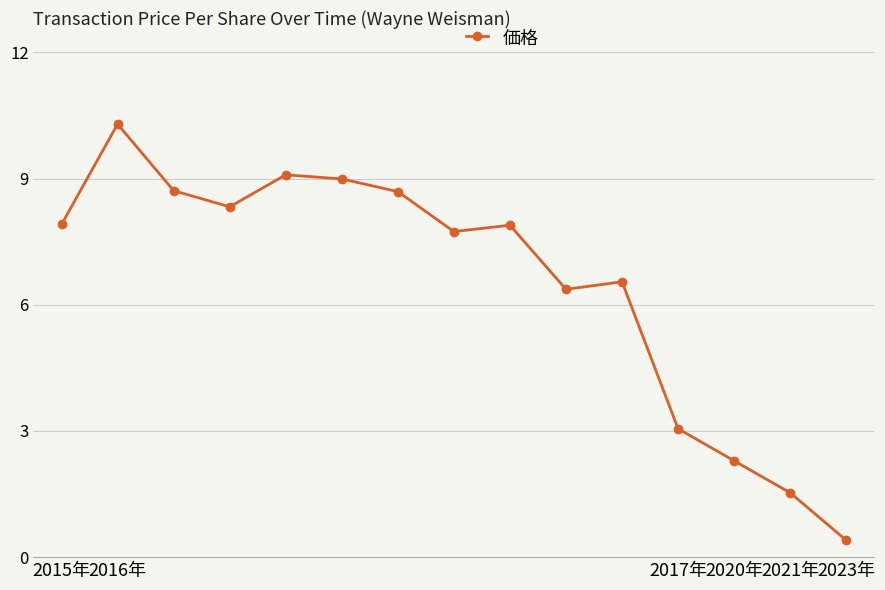

What is the sum of all values?

97.8